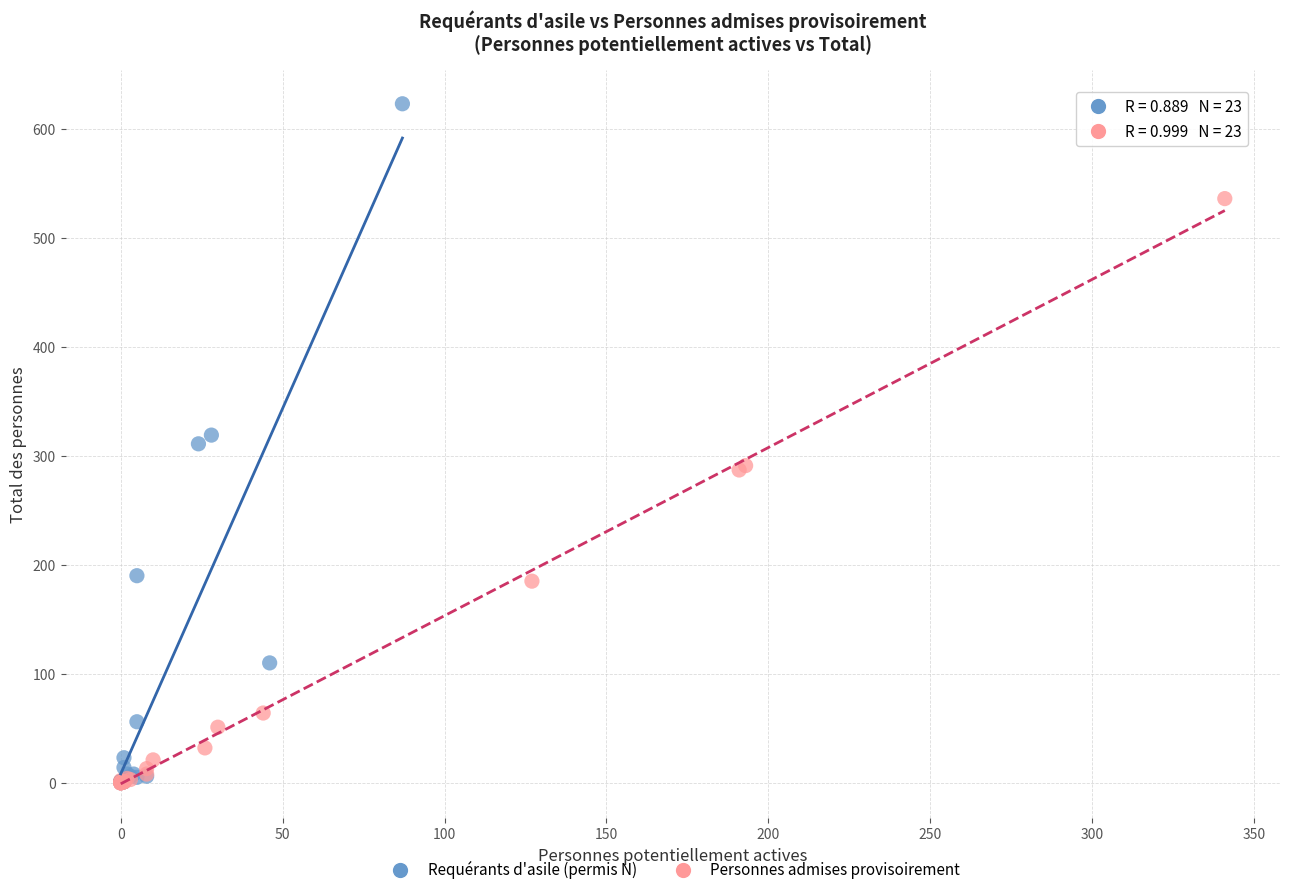

Which series has the widest spread of Y values?

Requérants d'asile (permis N)